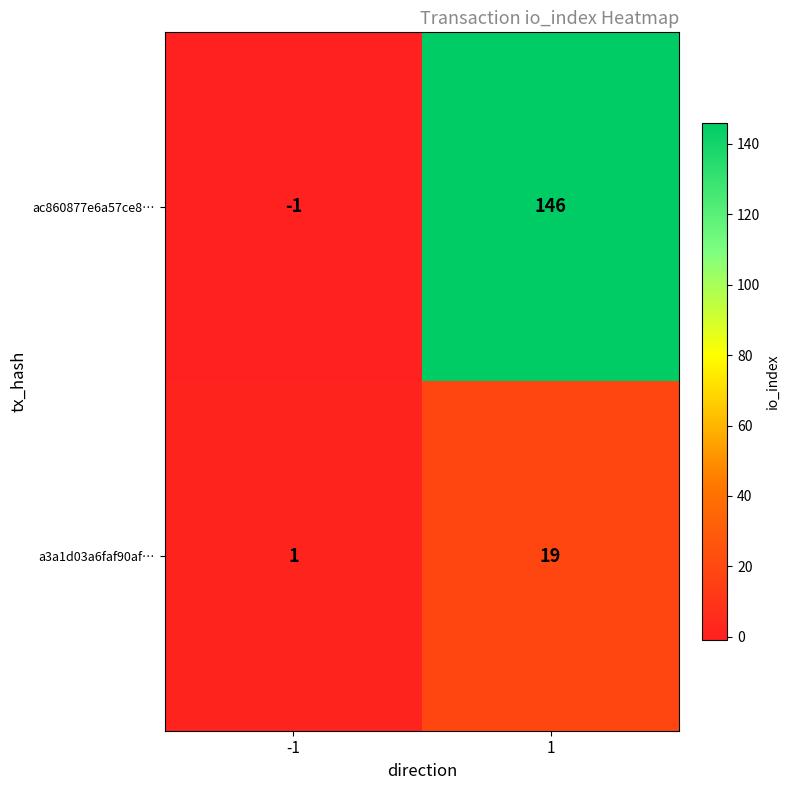

Reading left to right, what are all the values shown in this chart?

ac860877e6a57ce8…: -1=-1	1=146
a3a1d03a6faf90af…: -1=1	1=19